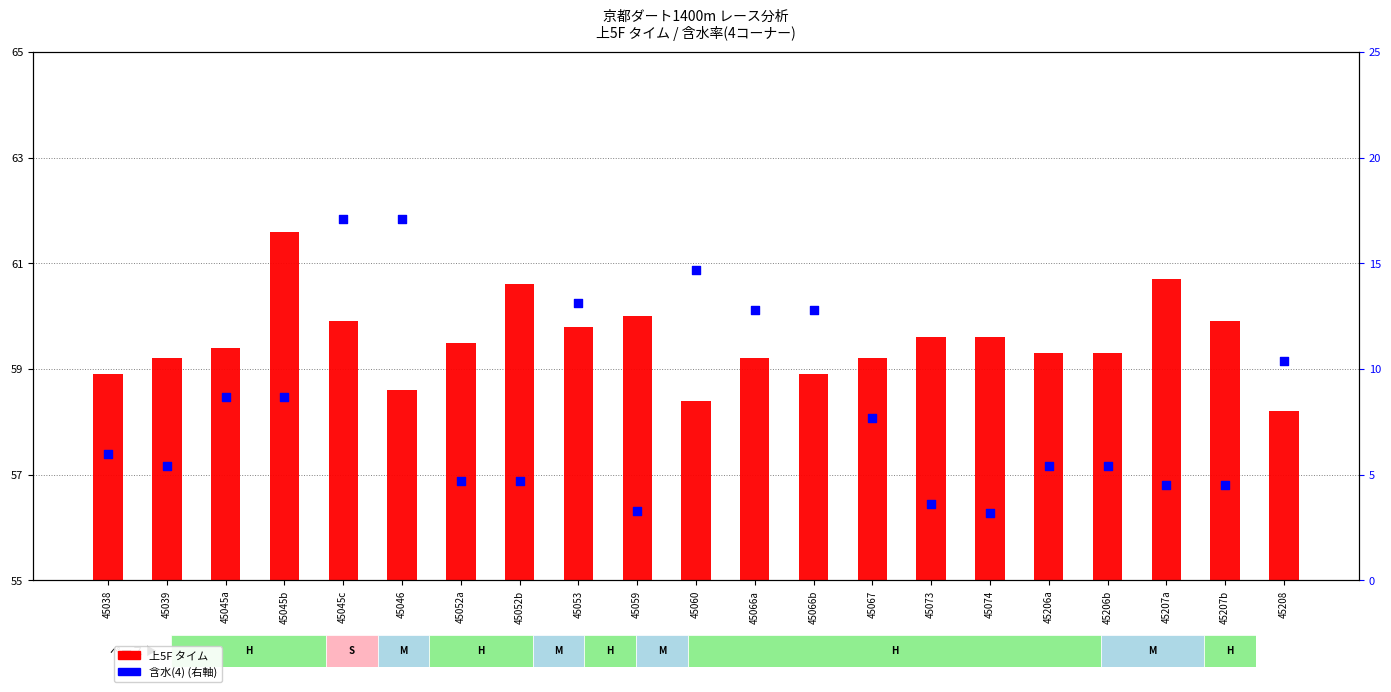

Which series reaches the maximum Y coordinate?

上5F (上5F タイム)